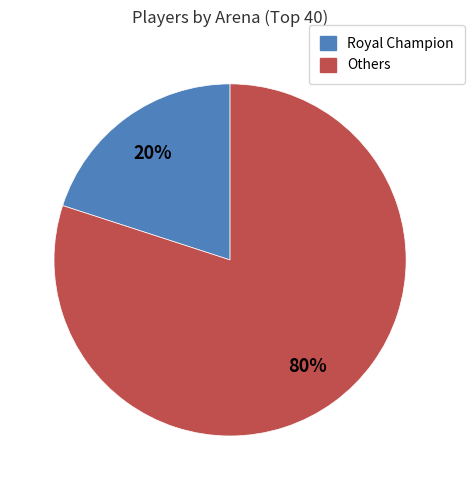

Is there a majority slice in this chart?

Yes